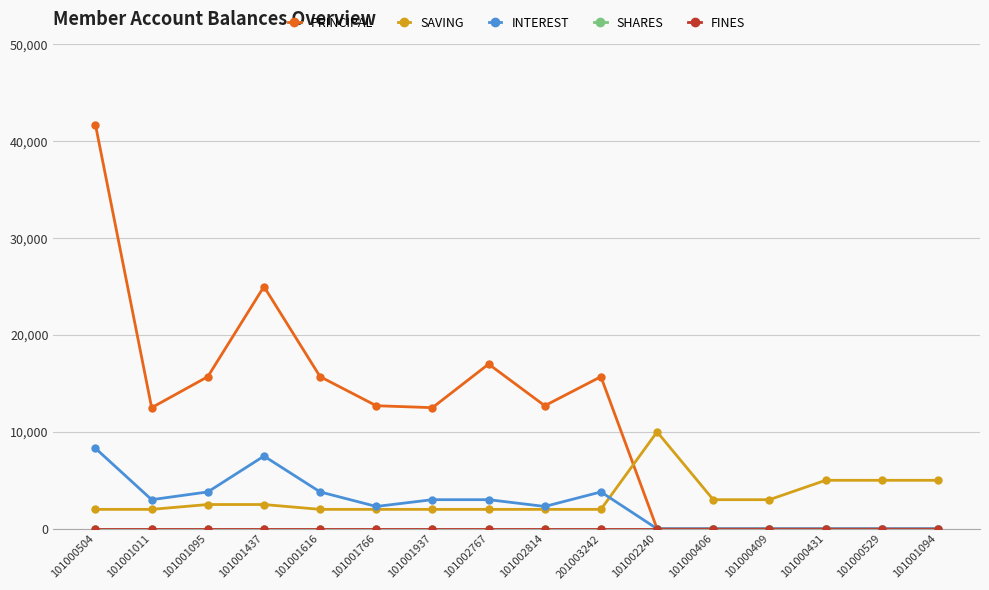

What is the value of the SAVING point at the 9th from the left?

2000